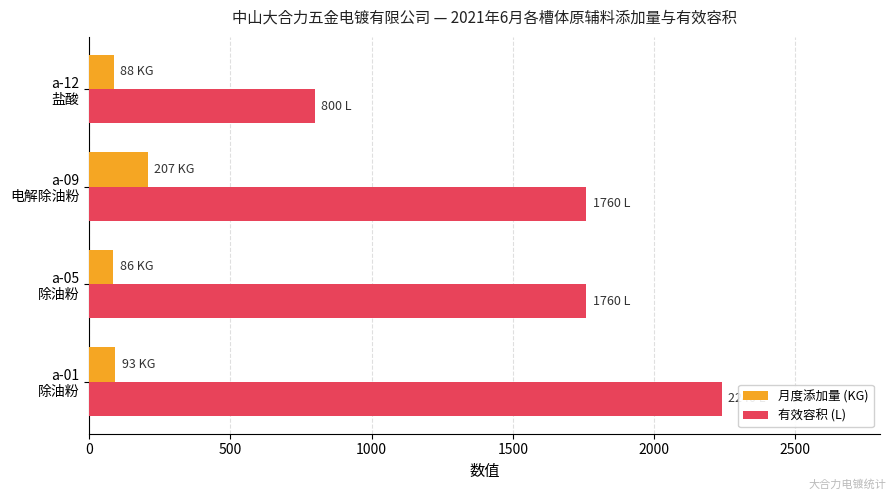

List the series in order of their overall mean, lowest first.

月度添加量 (KG), 有效容积 (L)